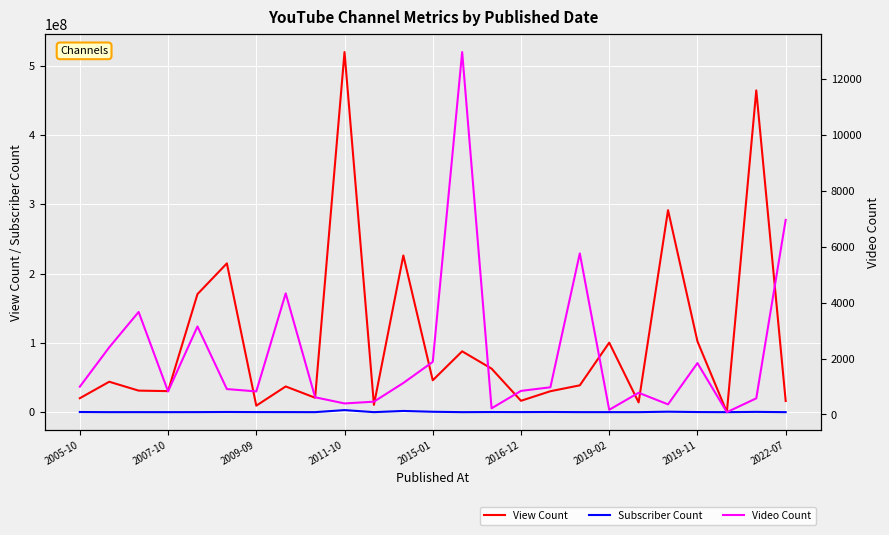

Is it true that Video Count equals 578 at 23?

True